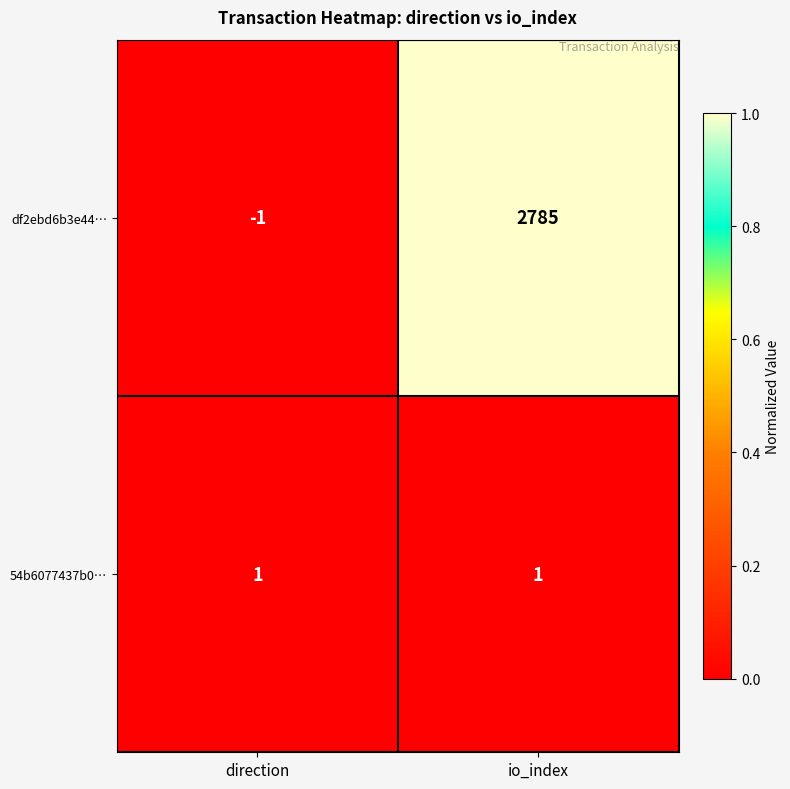

Reading left to right, transcribe all the data shown in this chart.

df2ebd6b3e44…: -1	2785
54b6077437b0…: 1	1